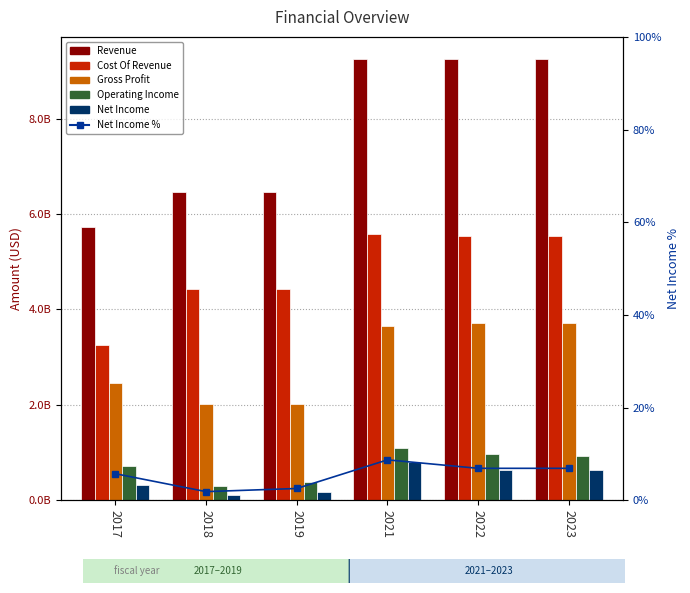

Which series has the widest spread of values?

Revenue